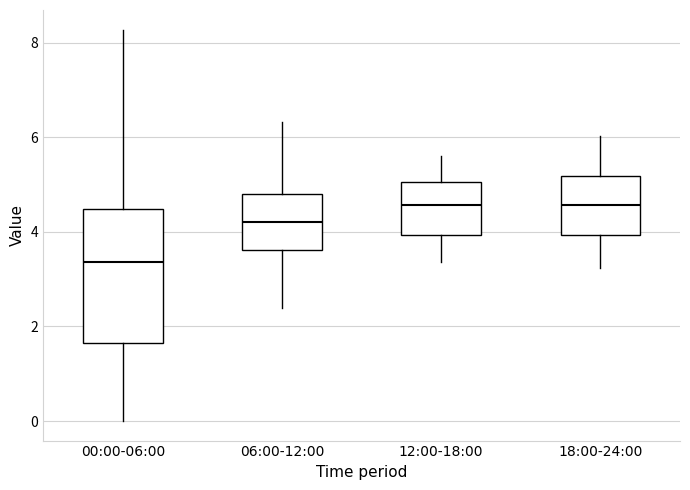

Reading left to right, transcribe this box plot: for each box, give where its median line is, the range the box spans, and where its two whiskers end, as read against the y-axis. The values are not printed on the chart, so give them approximately, as read against the axis.

00:00-06:00: median 3.4, box 1.6 to 4.4, whiskers 0.0 to 8.2
06:00-12:00: median 4.2, box 3.6 to 4.8, whiskers 2.4 to 6.4
12:00-18:00: median 4.6, box 4.0 to 5.0, whiskers 3.4 to 5.6
18:00-24:00: median 4.6, box 4.0 to 5.2, whiskers 3.2 to 6.0